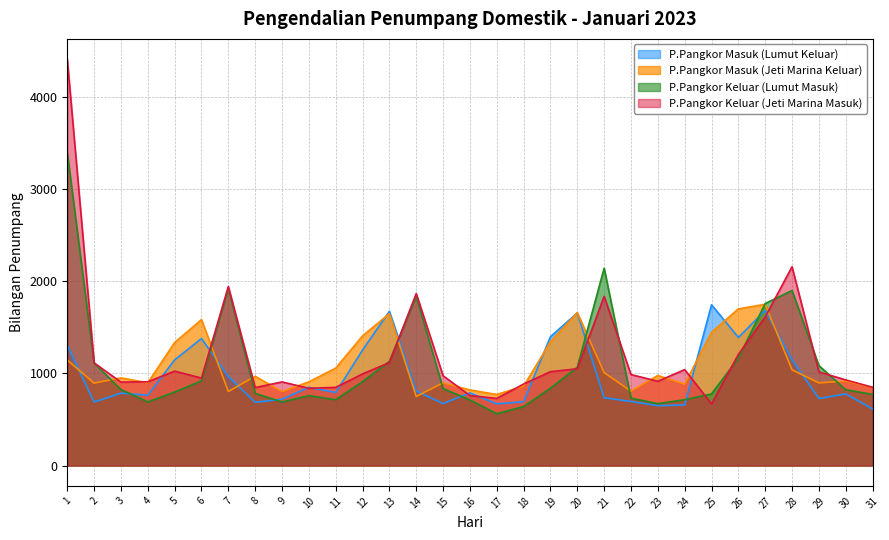

True or false: P.Pangkor Keluar (Lumut Masuk) has more than 1 interior local peaks.

True